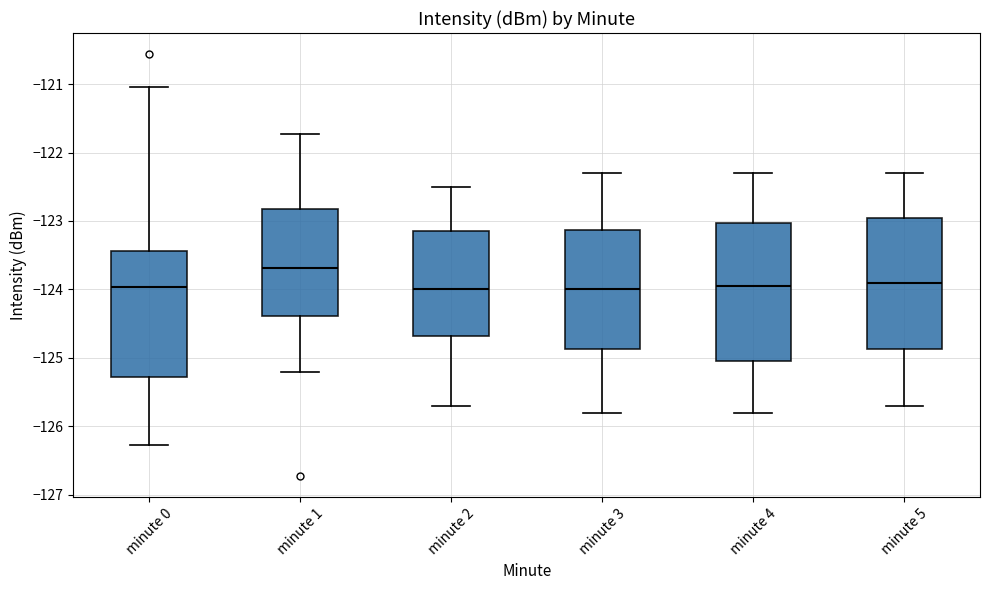

Where is the lower edge of the box for minute 5 on the y-axis? The values are not printed on the chart, so give them approximately, as read against the axis.

-124.9